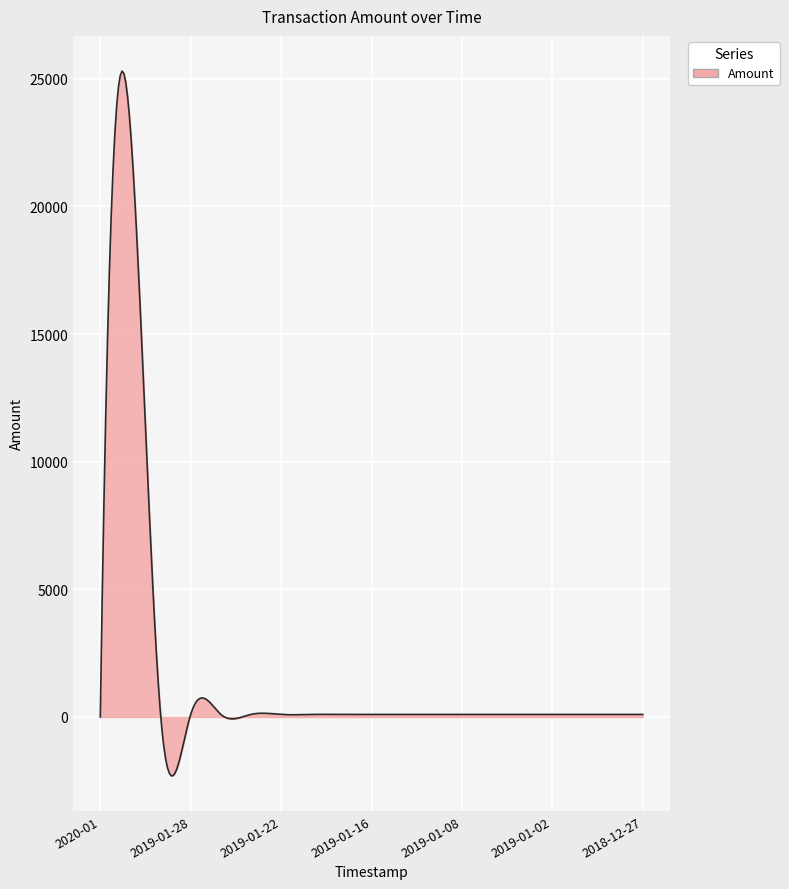

What is the maximum value shown in the chart?

25296.7